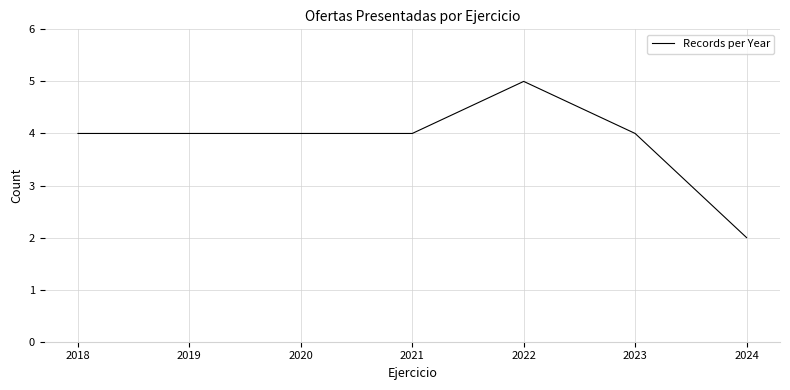

Reading left to right, list all the values displayed in this chart.

4	4	4	4	5	4	2